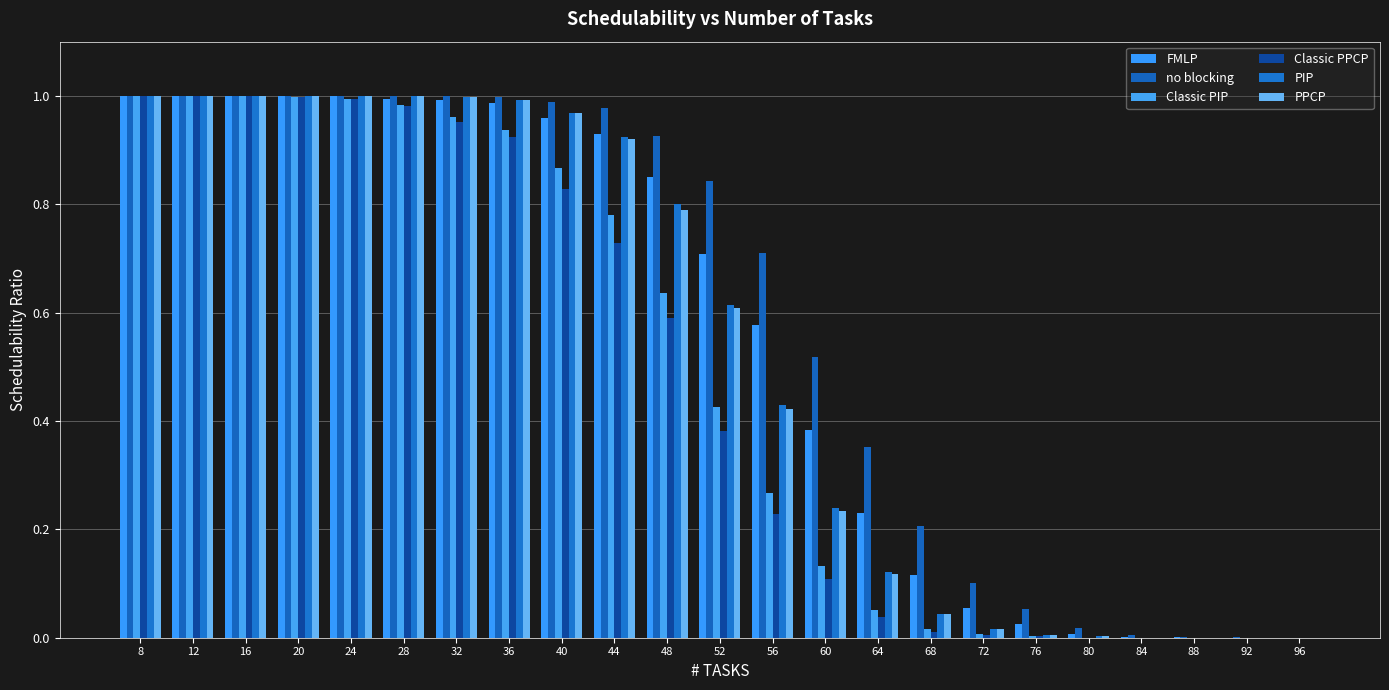

True or false: PIP has a value of 0.0 at 96.

True